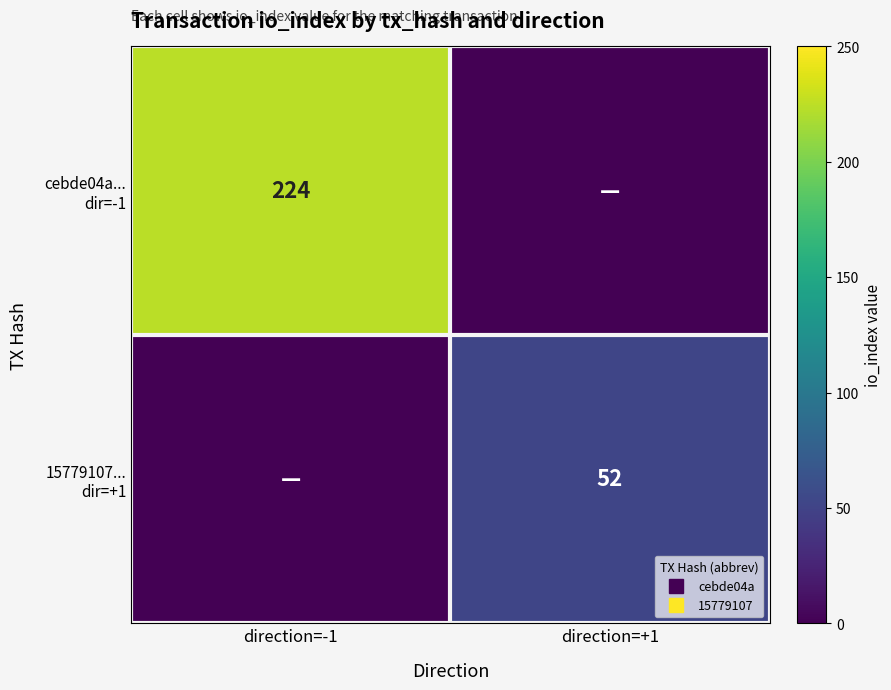

What is the spread (max minus min) of values at direction=+1?

52